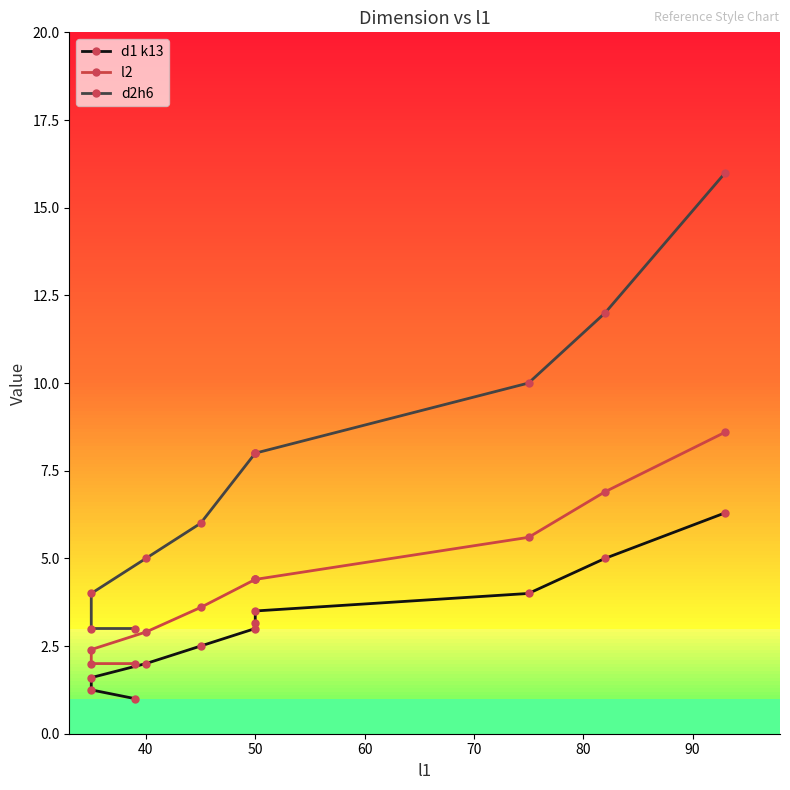

What is the difference between the highest and lowest values at 50?

5.0